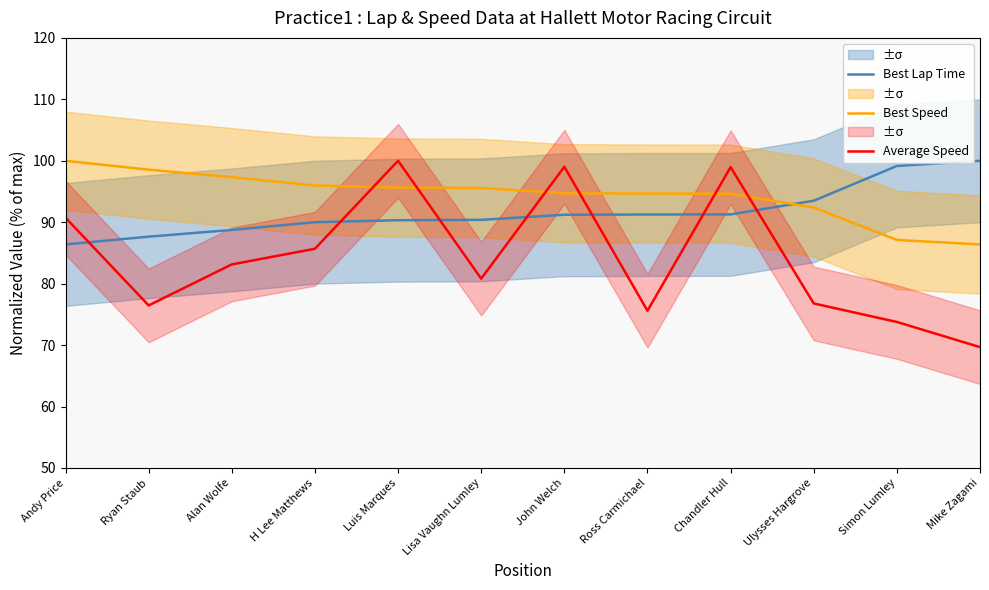

At which label does Best Lap Time reach its peak?

Mike Zagami